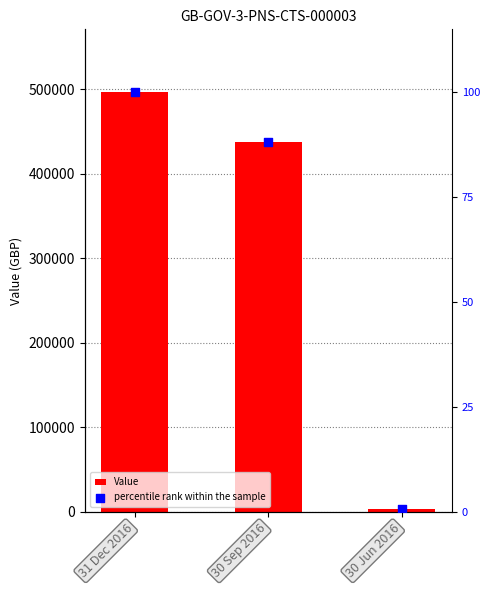

Which series reaches the maximum Y coordinate?

Value